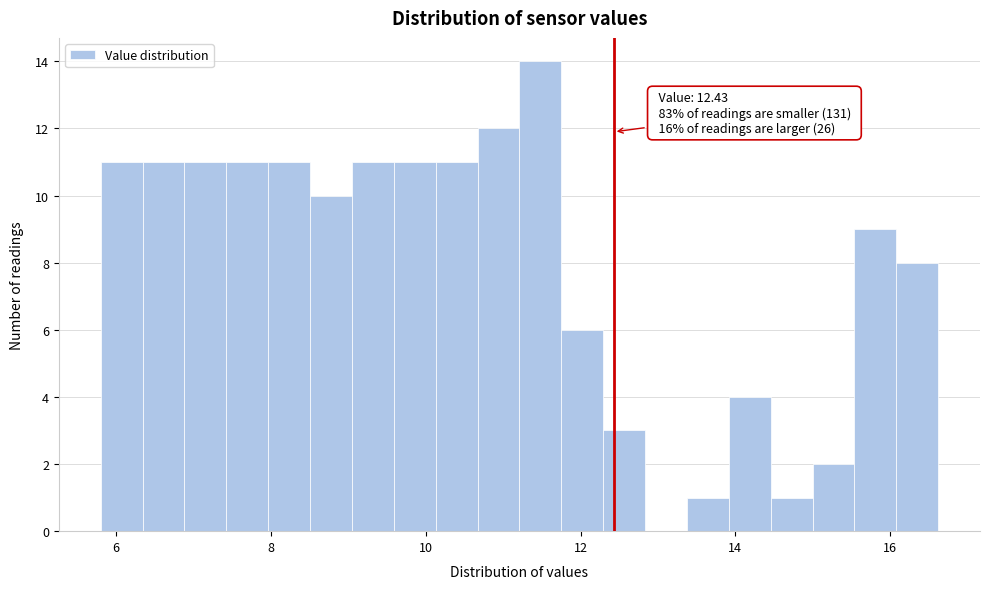

Read against the x-axis, roughly where is the centre of the tallest bar?

11.4